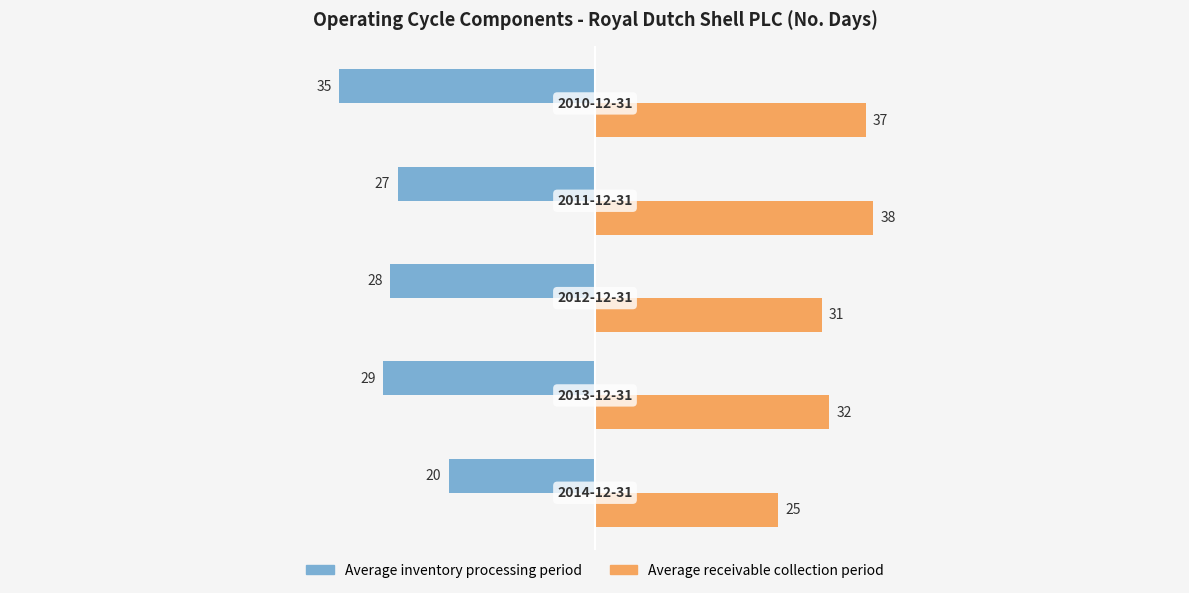

What is the difference between the maximum and minimum values in the Average receivable collection period series?

13